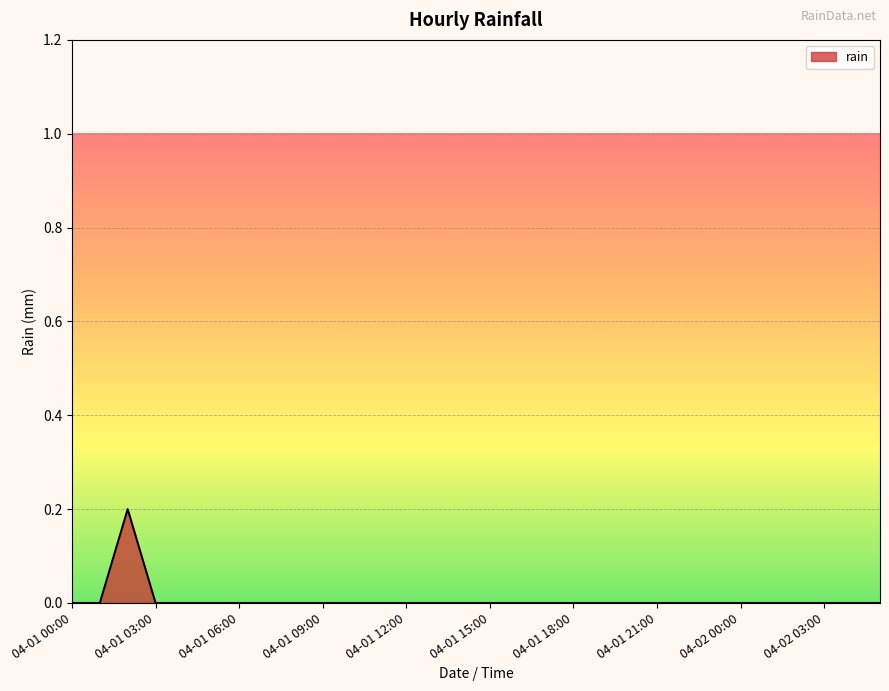

Reading left to right, extract all data points from this chart.

0.0	0.0	0.2	0.0	0.0	0.0	0.0	0.0	0.0	0.0	0.0	0.0	0.0	0.0	0.0	0.0	0.0	0.0	0.0	0.0	0.0	0.0	0.0	0.0	0.0	0.0	0.0	0.0	0.0	0.0